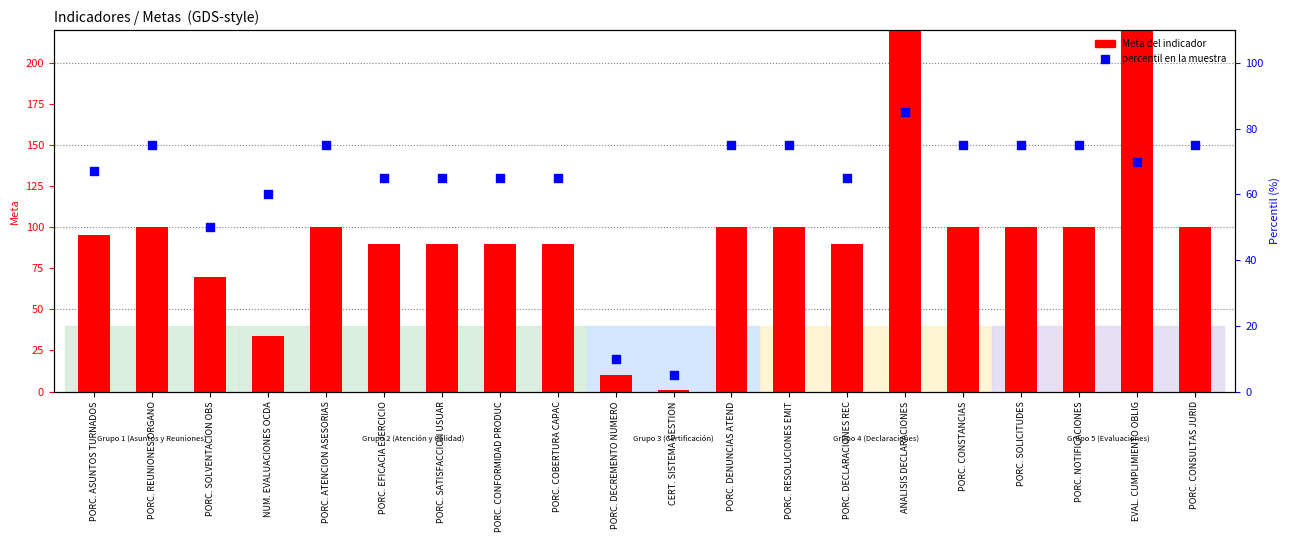

Which series has the largest Y range (max minus min)?

Meta del indicador